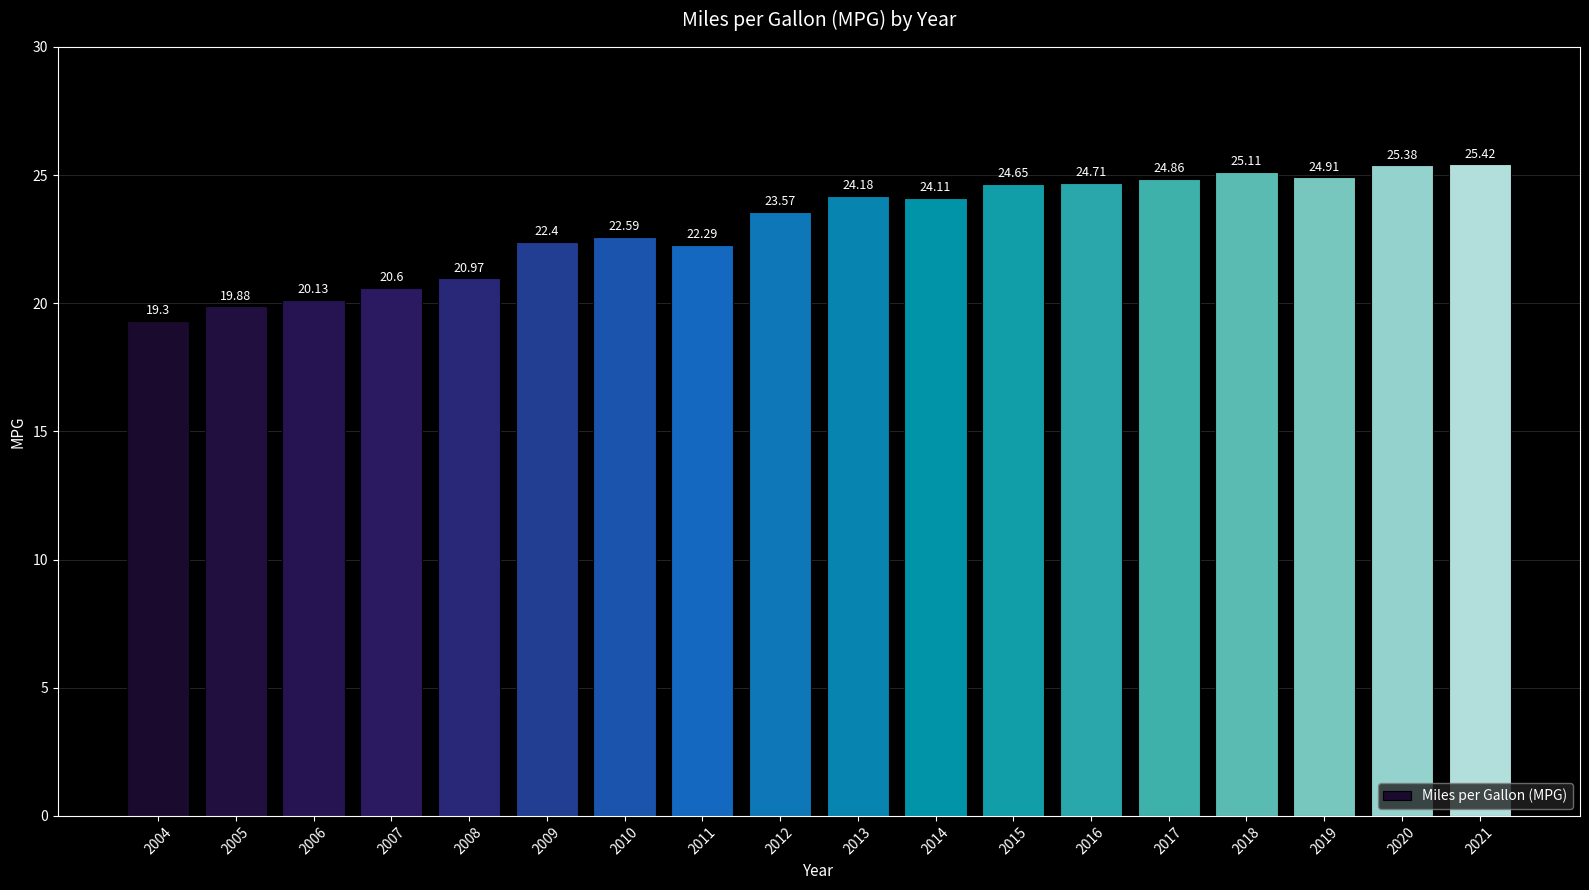

What is the difference between the values at 2013 and 2020?

1.2